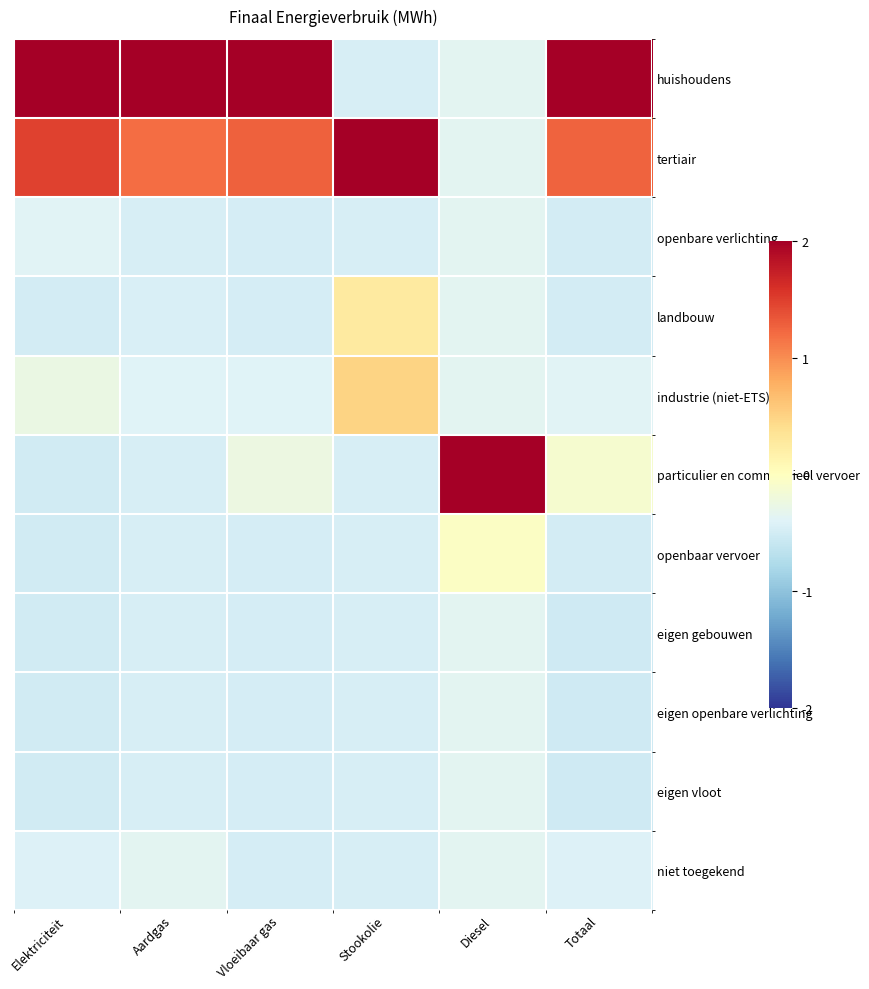

Which series has the widest spread of values?

particulier en commercieel vervoer